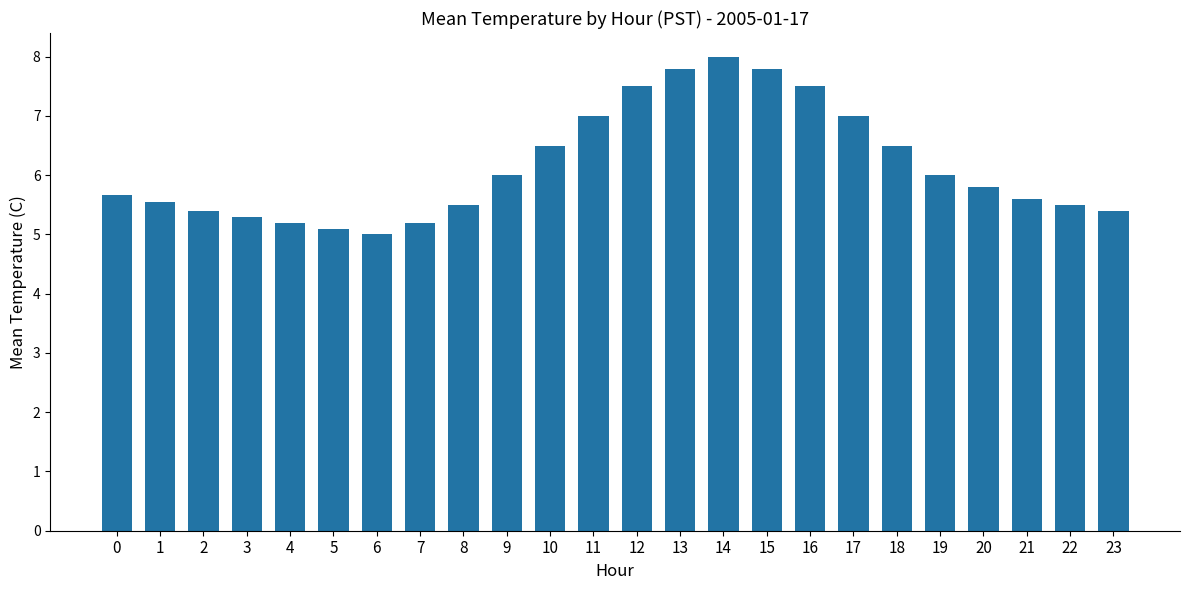

Reading left to right, list all the values displayed in this chart.

5.7	5.5	5.4	5.3	5.2	5.1	5.0	5.2	5.5	6.0	6.5	7.0	7.5	7.8	8.0	7.8	7.5	7.0	6.5	6.0	5.8	5.6	5.5	5.4